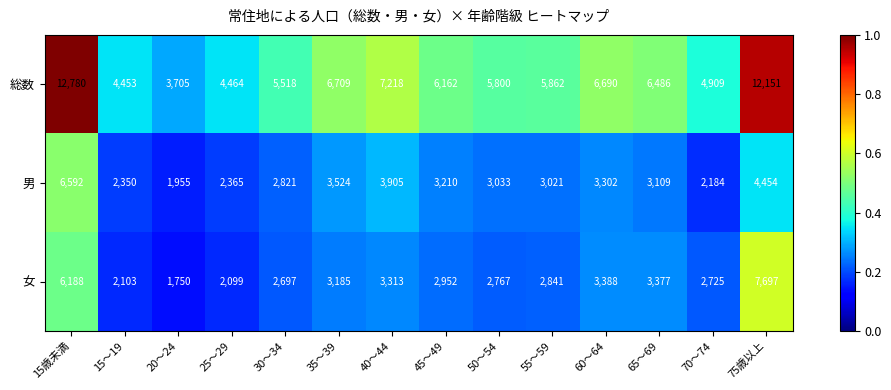

What is the smallest value displayed?

1750